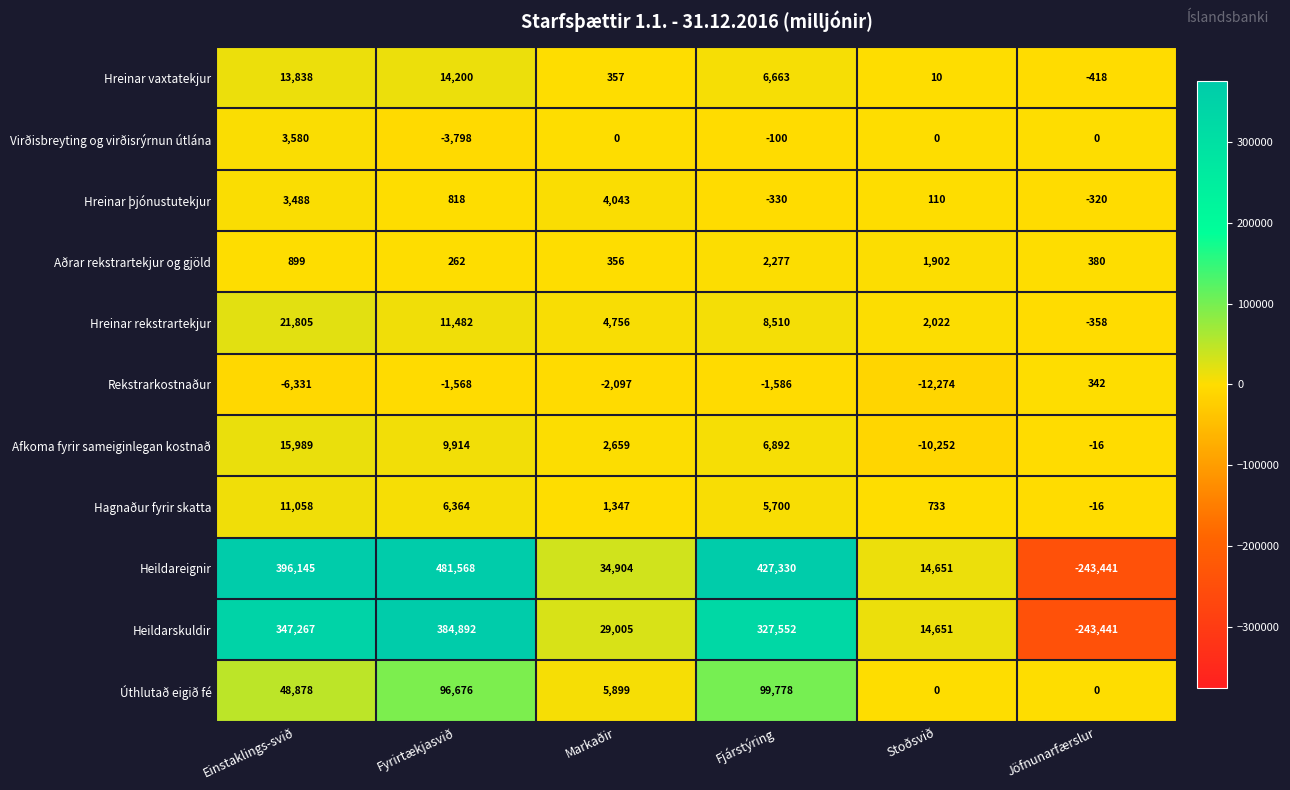

The value of Hreinar þjónustutekjur at Stoðsvið is 110. True or false?

True